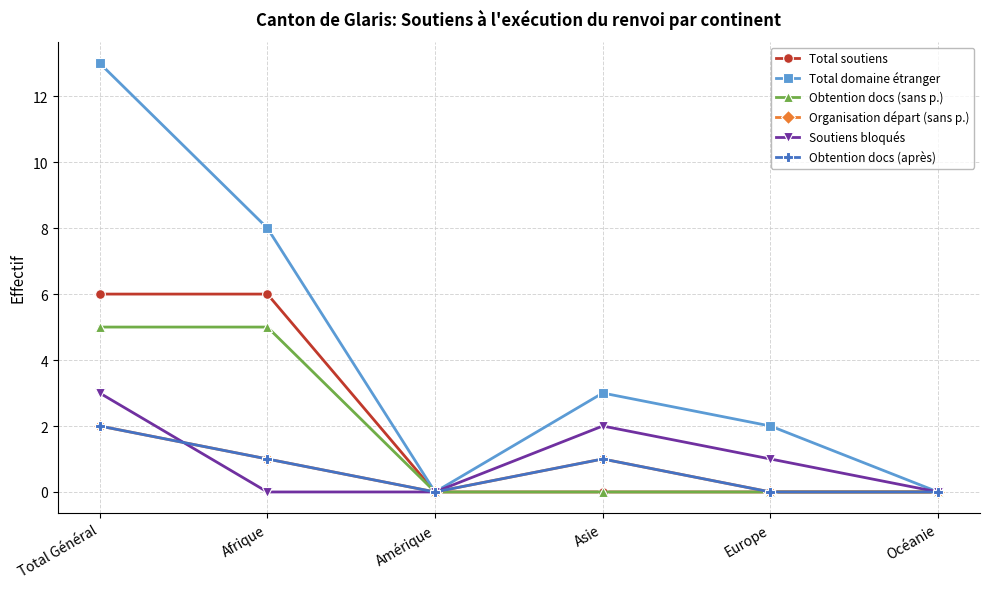

What is the sum of all Total domaine étranger values?

26